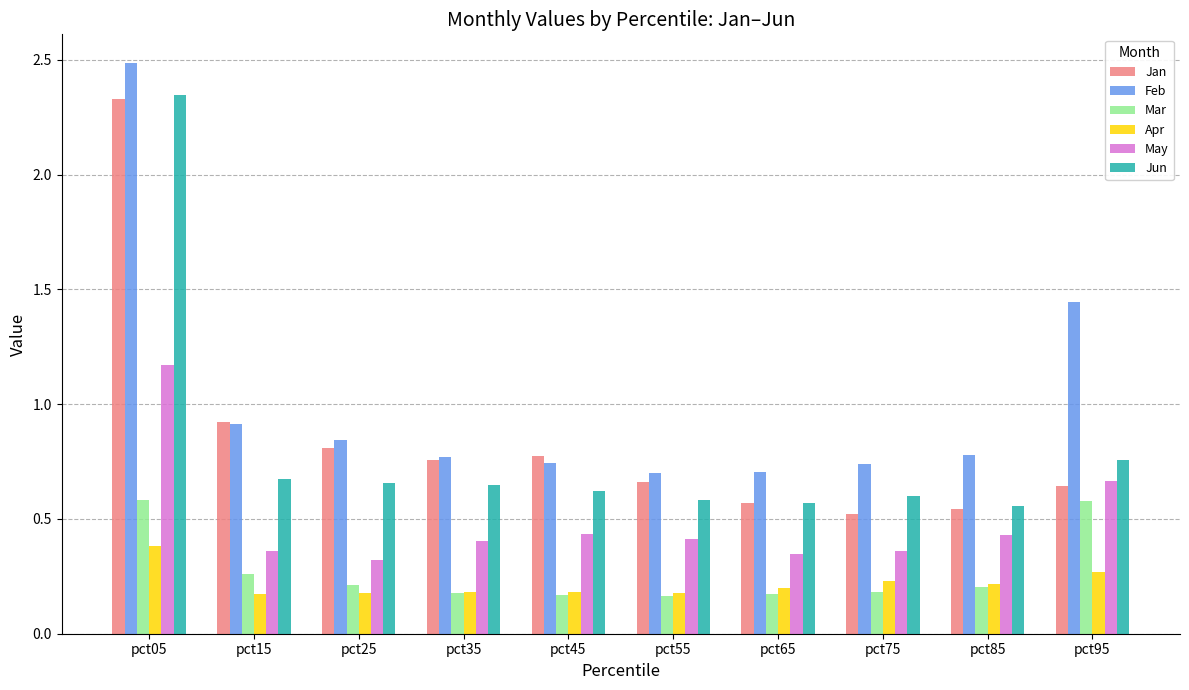

Between pct25 and pct95, which series saw the biggest shift?

Feb